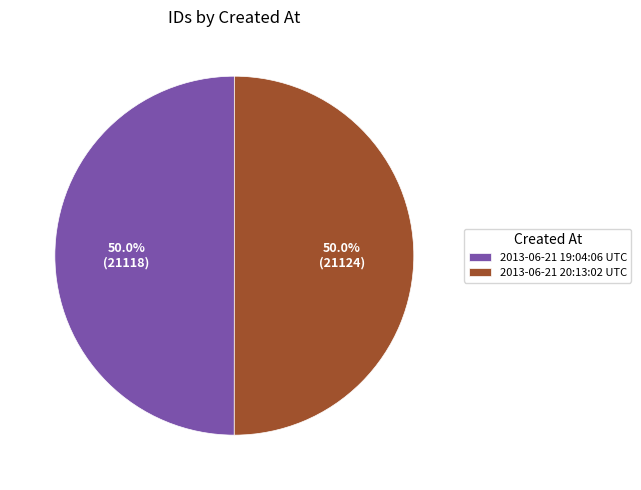

What percentage is NOT represented by 2013-06-21 19:04:06 UTC?

50.0%